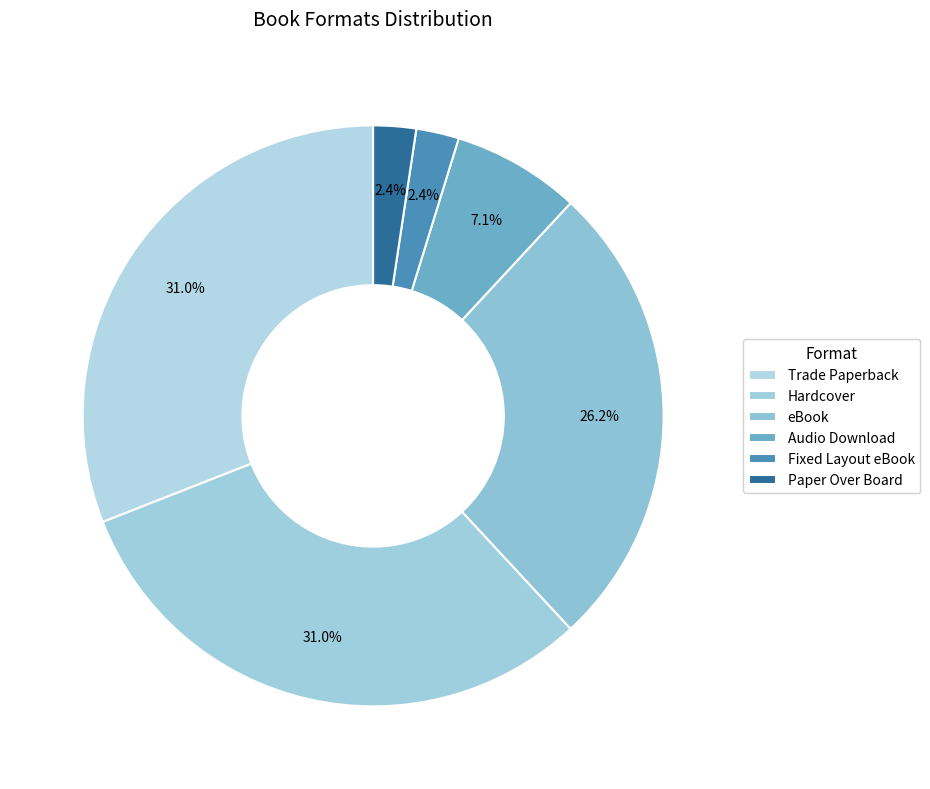

How many segments does this pie chart have?

6